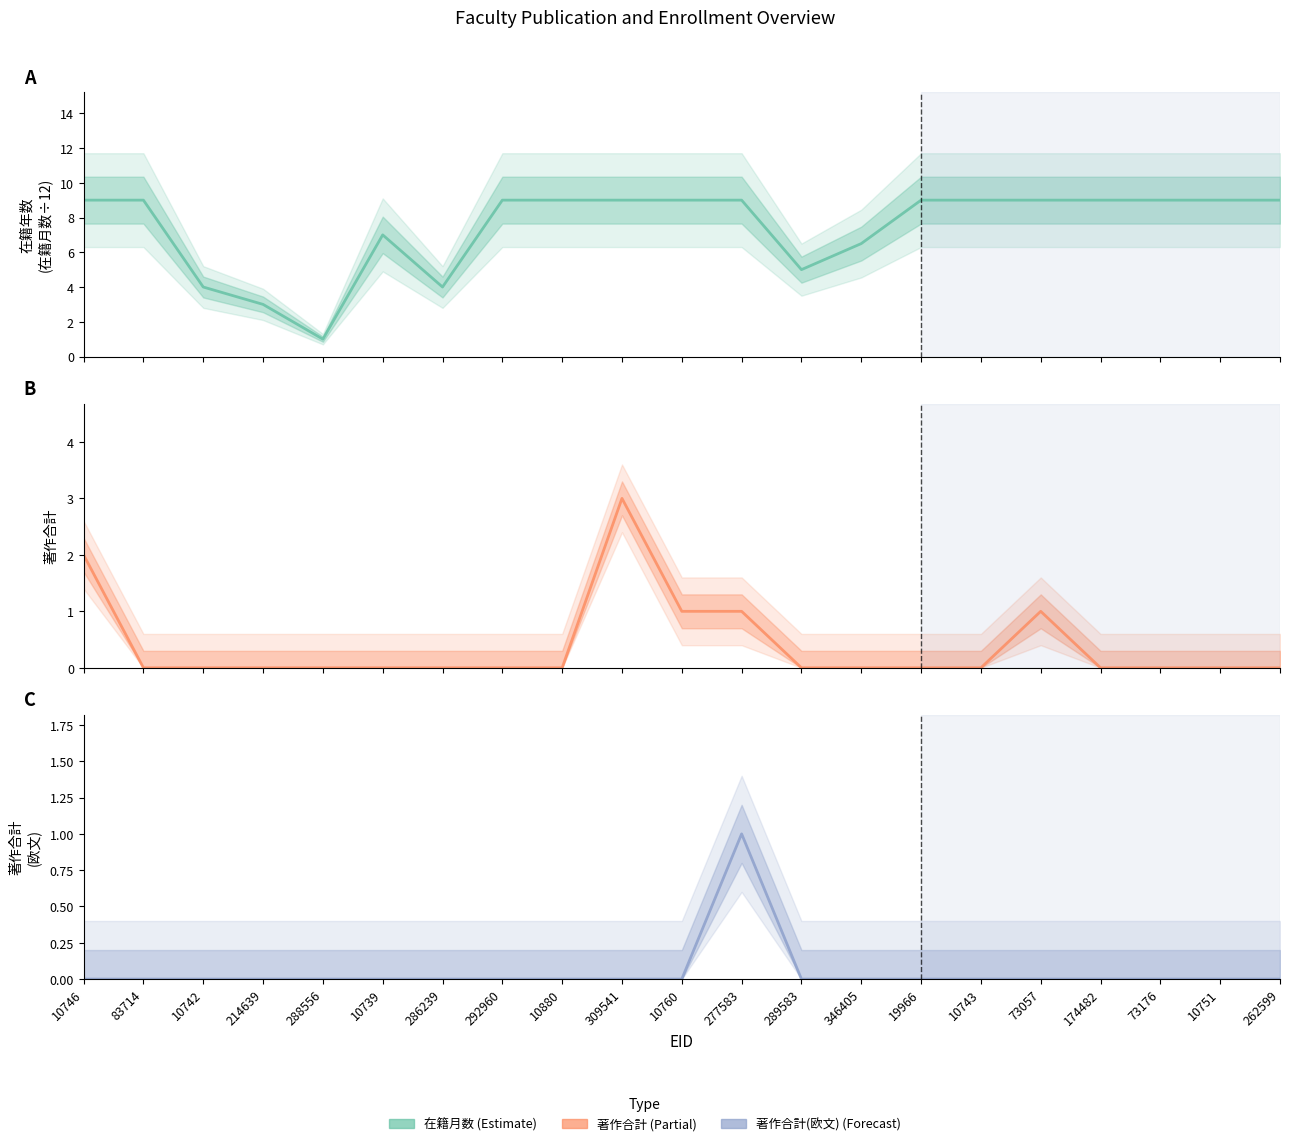

True or false: 在籍年数
(在籍月数÷12) and 著作合計 cross at least once.

False